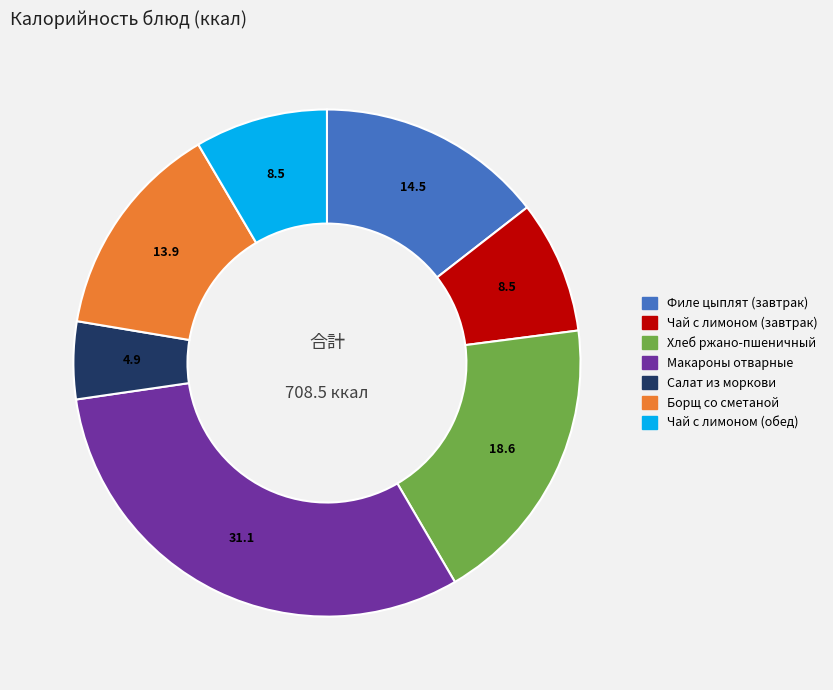

Does any single category account for the majority?

No